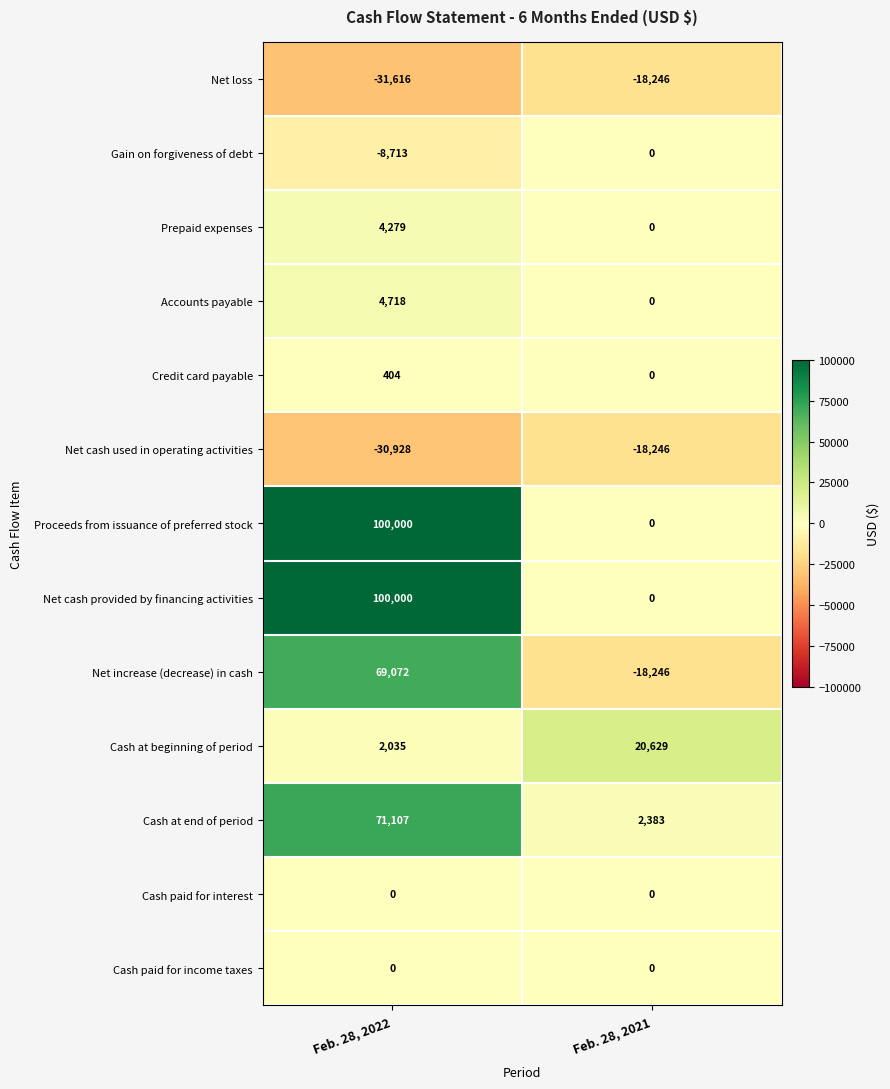

What is the spread (max minus min) of values at Feb. 28, 2022?

131616